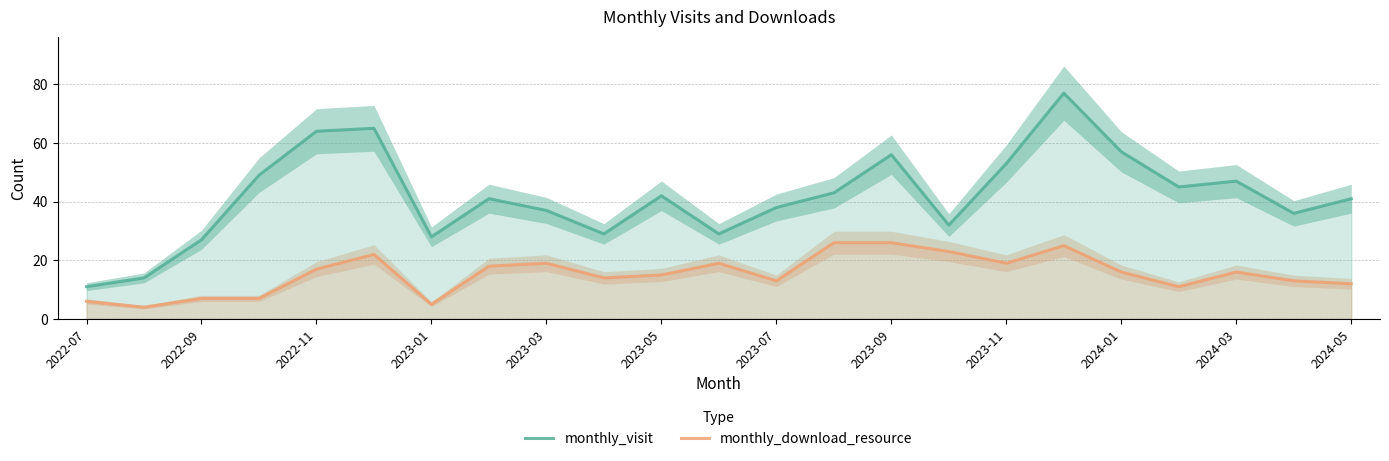

In monthly_visit, how many points are lower than both neighbors (excluding endpoints)?

6